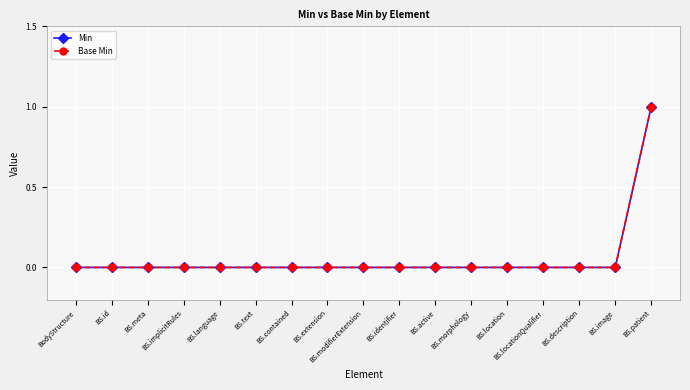

Is this an area chart (filled region under the line)?

No